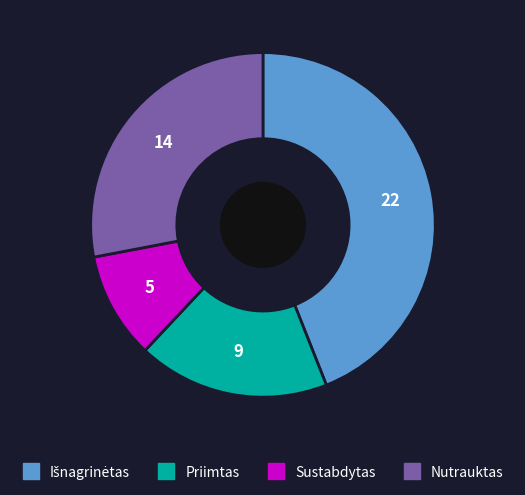

True or false: Priimtas accounts for 18% of the total.

True